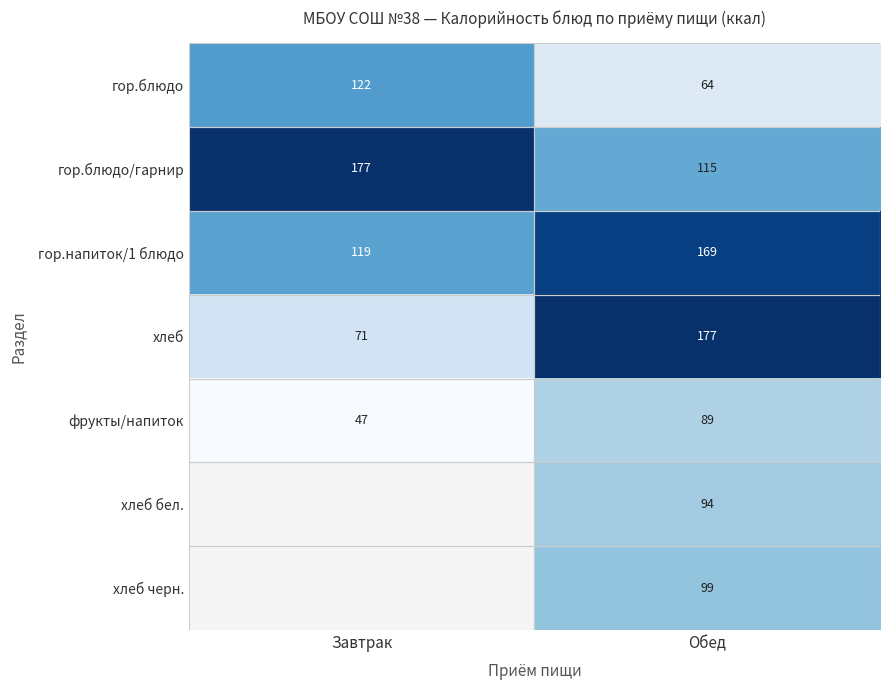

True or false: гор.блюдо has a value of 211.5 at Завтрак.

False